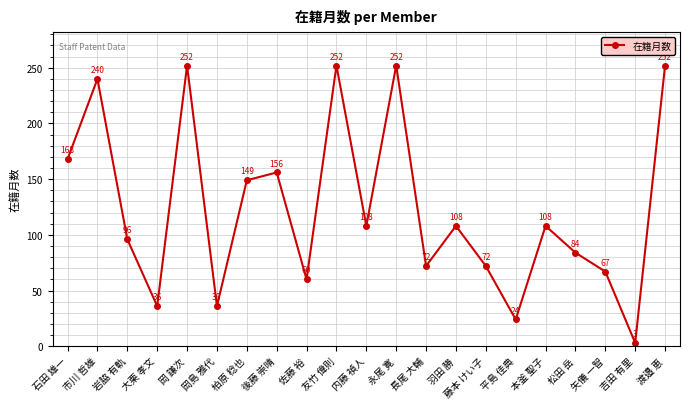

How many lines are shown in the chart?

1